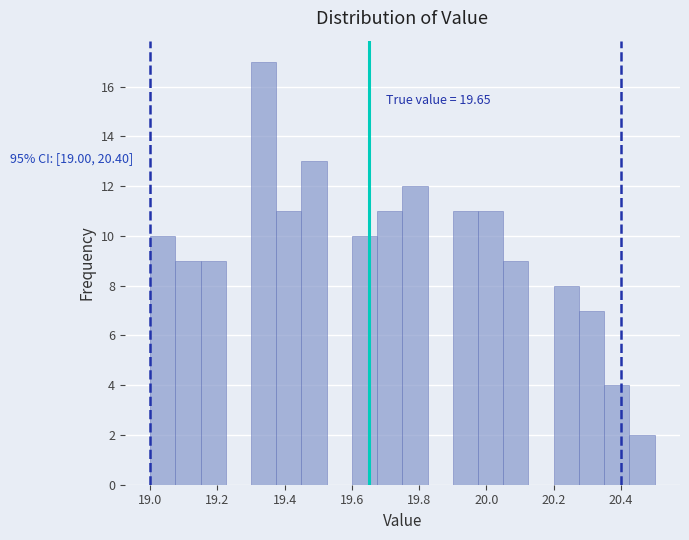

Around what value on the x-axis is the tallest bar? Give the approximate position of its centre, as read against the axis.

19.34